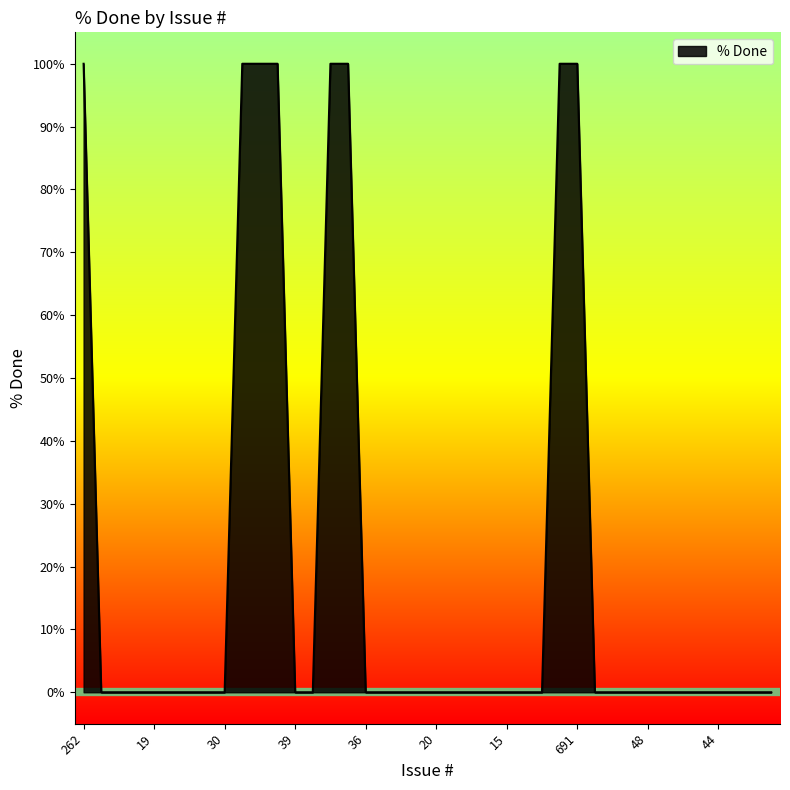

What is the maximum value shown in the chart?

100